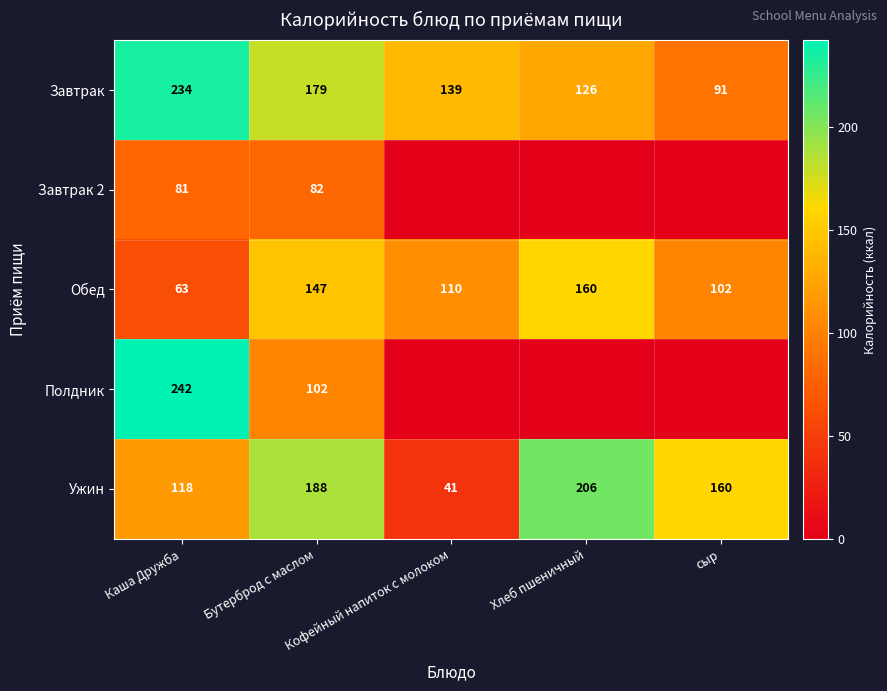

Where does the Ужин series first go above 160?

Бутерброд с маслом